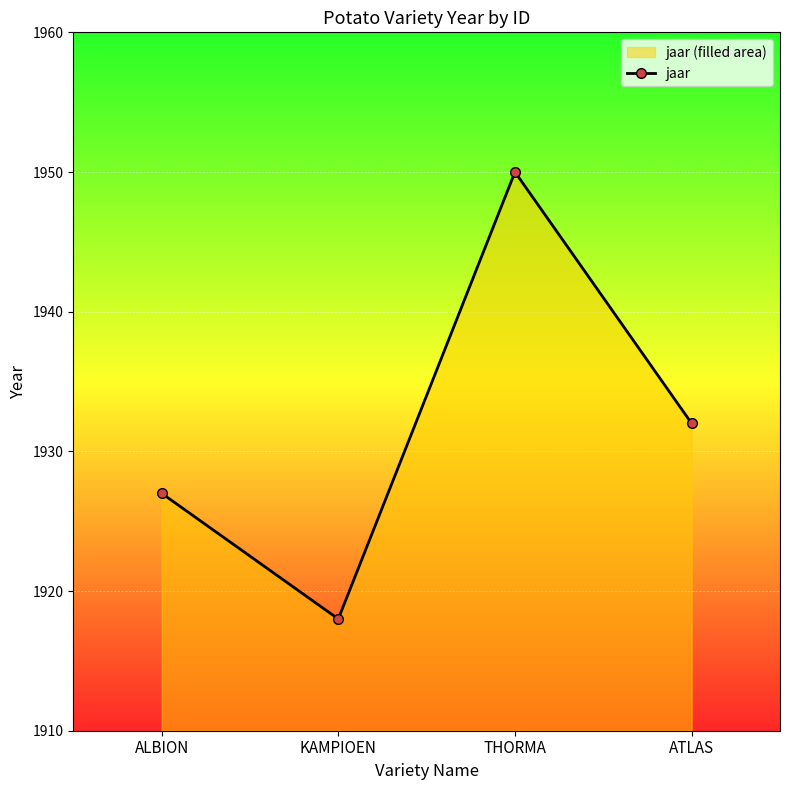

What is the sum of the values at ALBION and KAMPIOEN?

3845